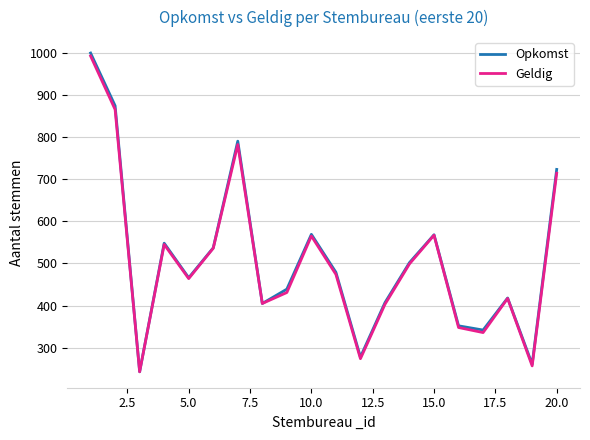

What is the average value of the Geldig series?

506